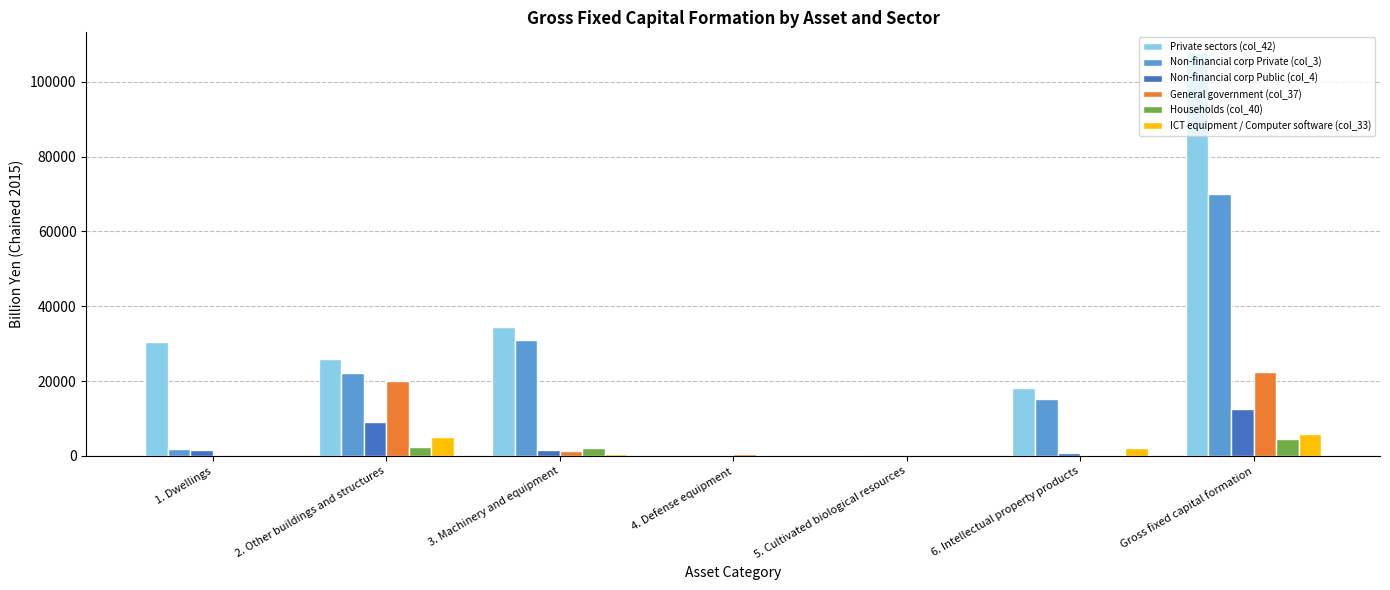

At which category is the sum across all series the highest?

Gross fixed capital formation